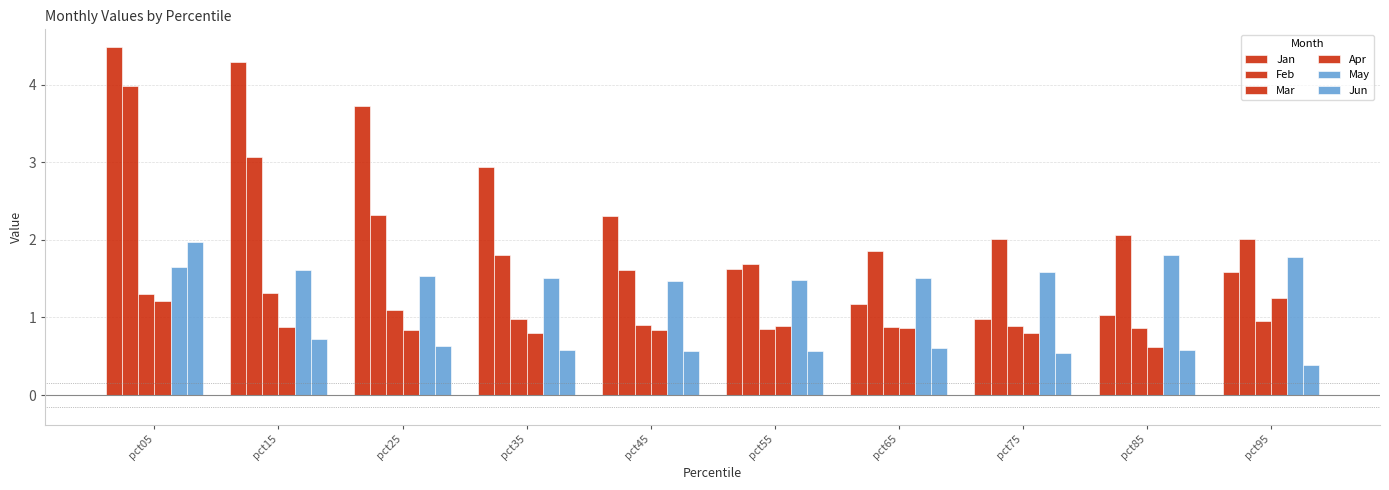

How many bars are there in total?

60